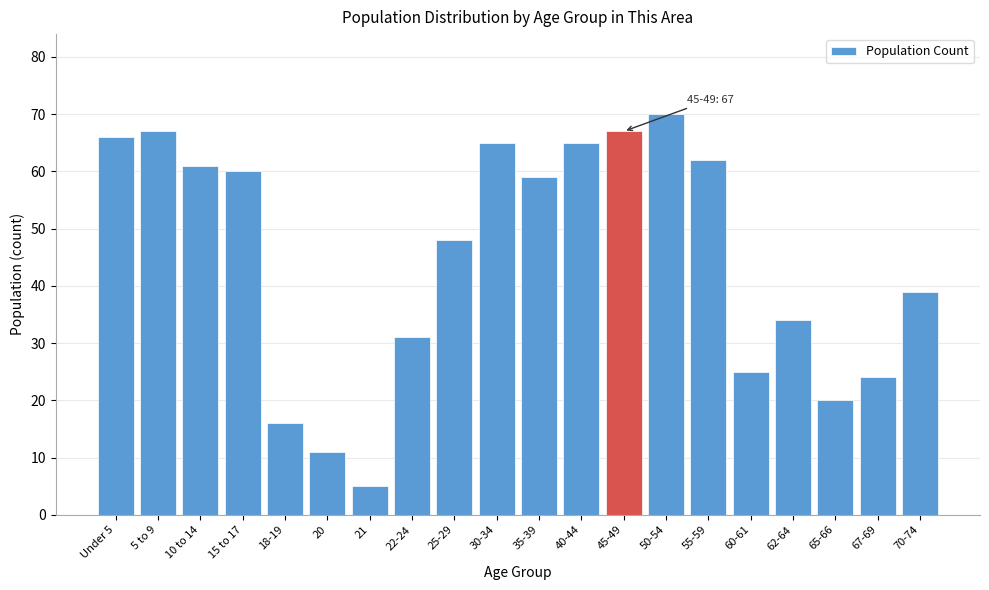

Reading left to right, list all the values displayed in this chart.

66	67	61	60	16	11	5	31	48	65	59	65	67	70	62	25	34	20	24	39